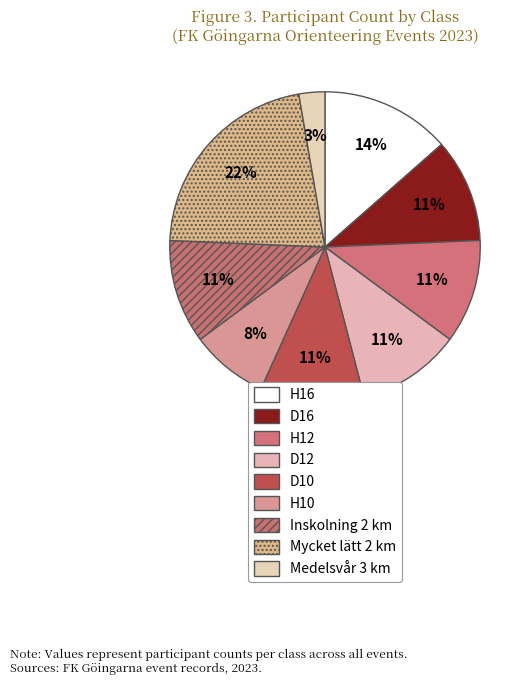

To the nearest percent, what is the difference between the largest and smallest slice percentages?

19%